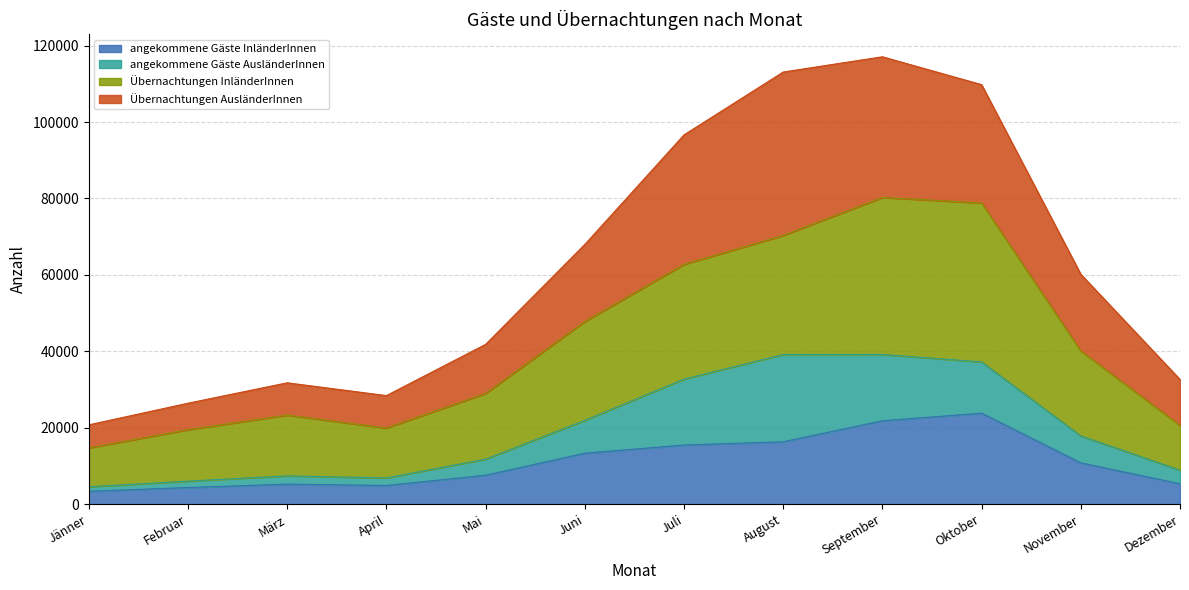

The Übernachtungen InländerInnen series shows 14740 at Jänner. True or false?

True